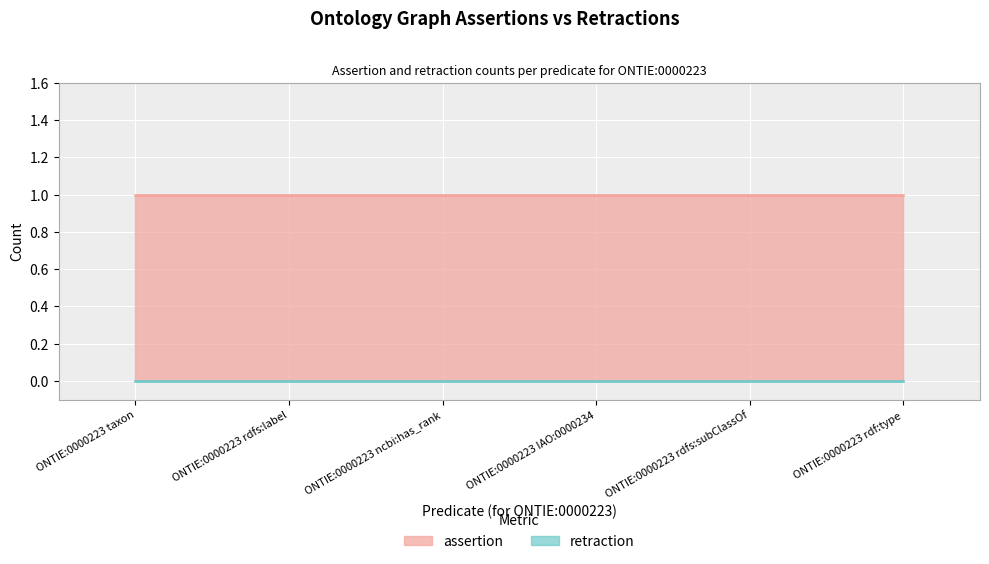

Is it true that retraction equals 0 at ONTIE:0000223 ncbi:has_rank?

True